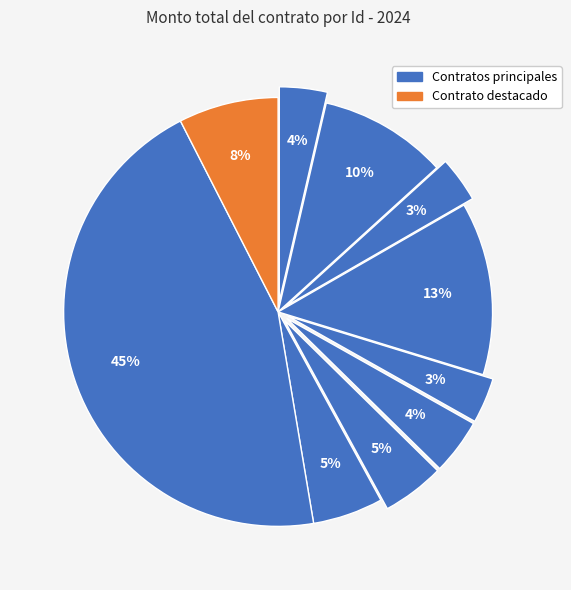

How many slices are in this pie chart?

10